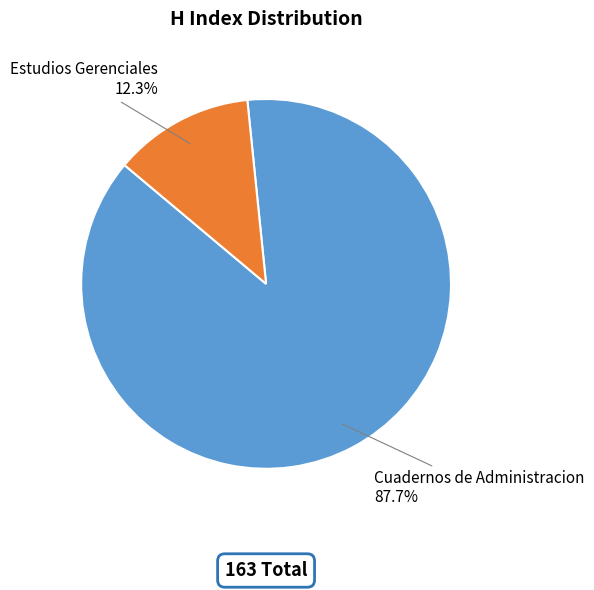

How many segments does this pie chart have?

2